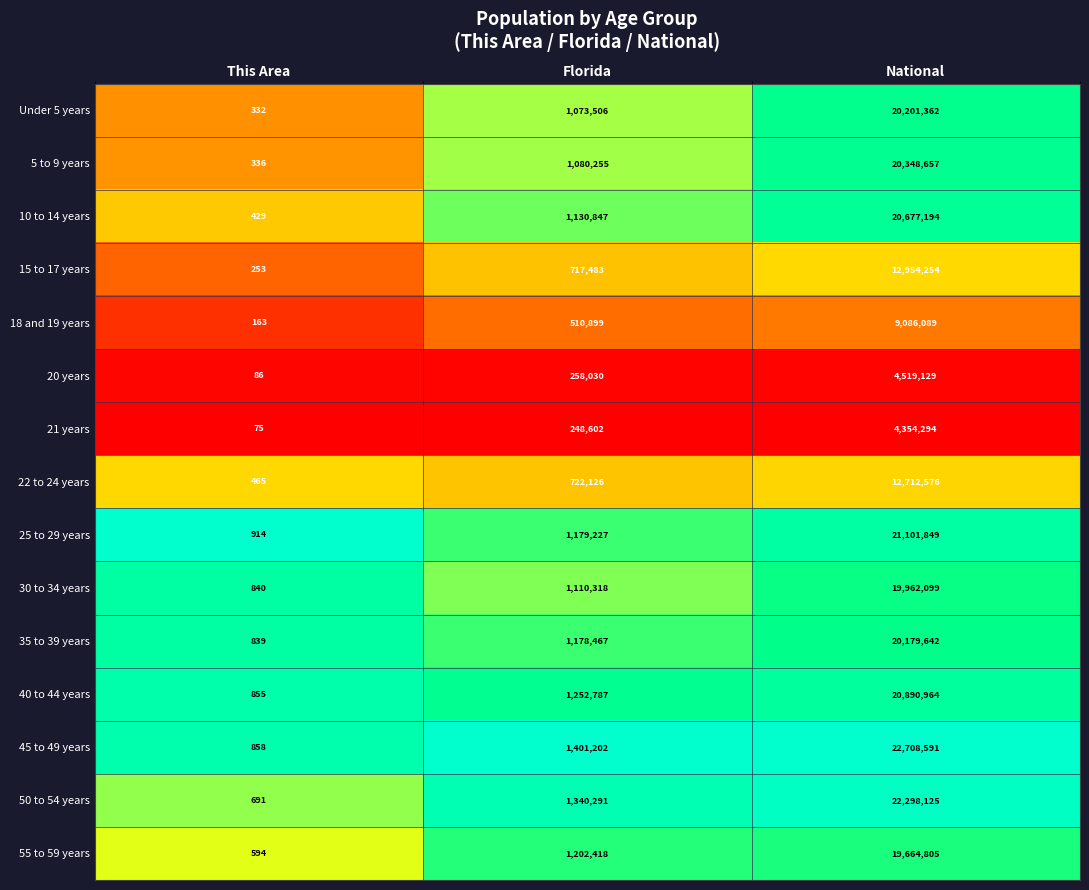

At which category does the chart reach its peak across all series?

National